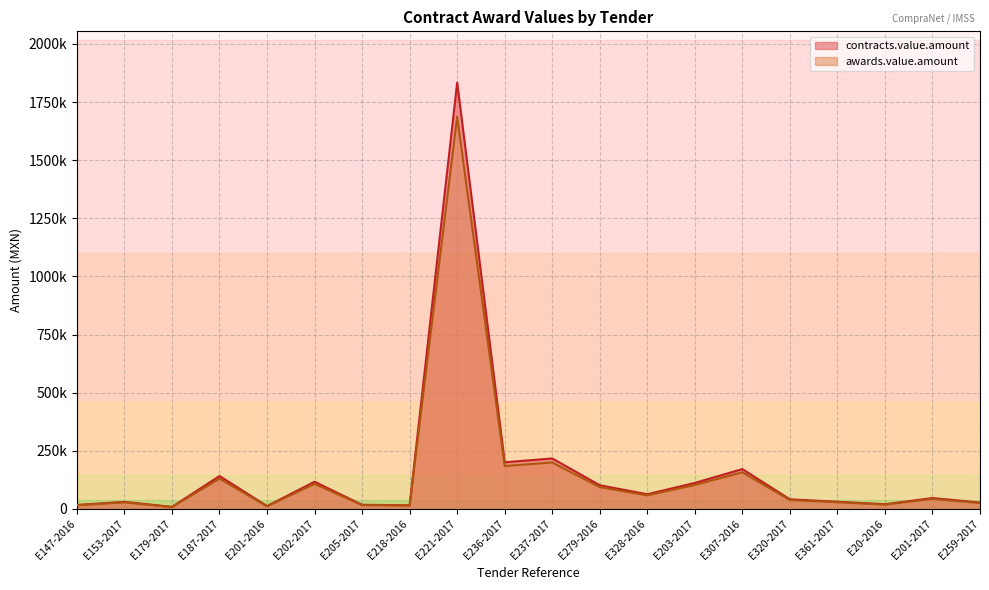

The contracts.value.amount series shows 29042.8 at E147-2016. True or false?

False